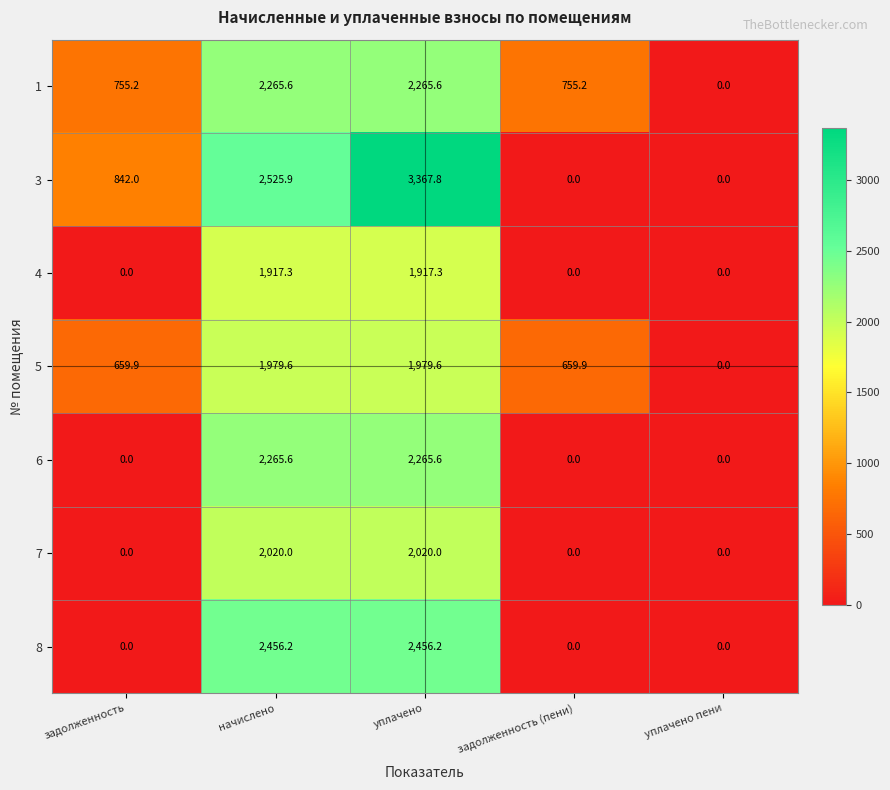

Which series has the largest range (max minus min)?

3